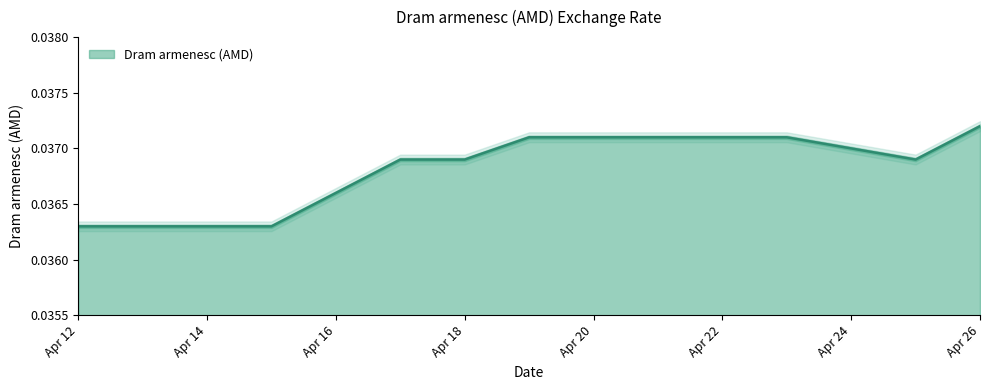

How many distinct data groups are displayed?

1